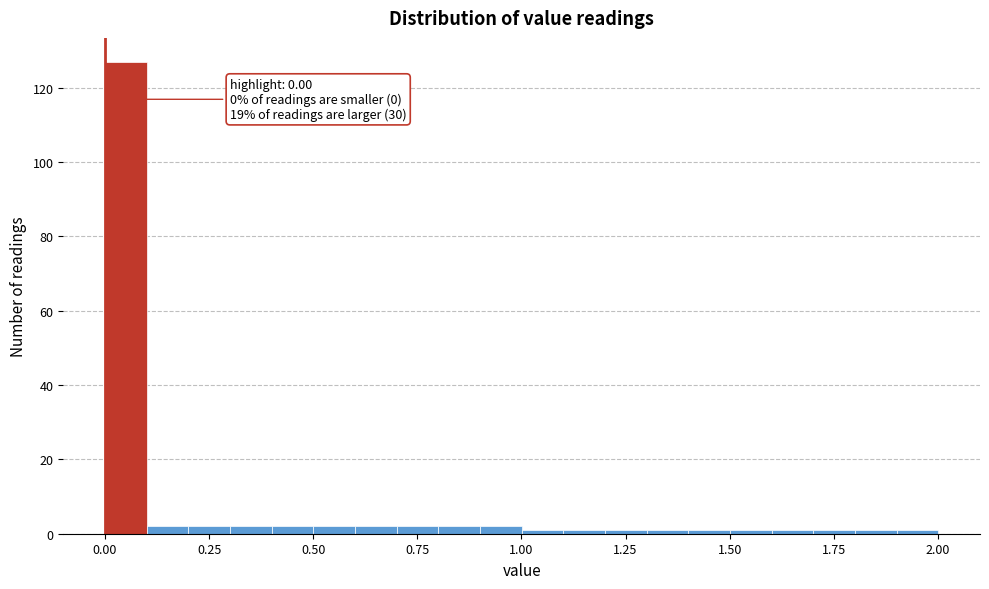

Read against the x-axis, roughly where is the centre of the tallest bar?

0.05